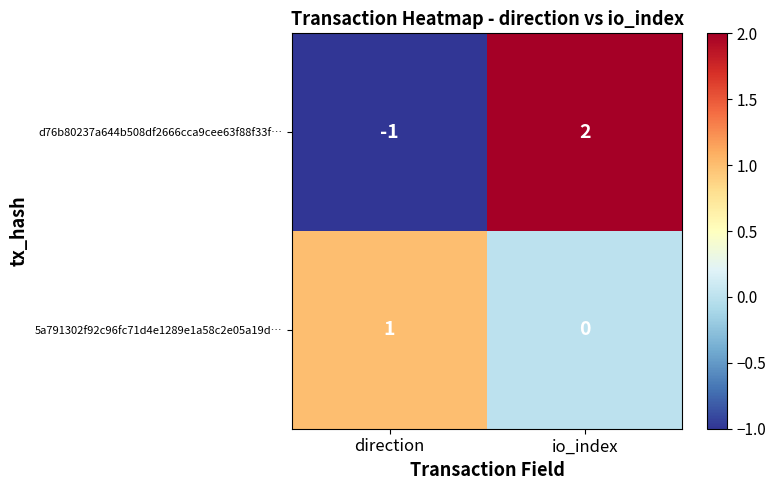

Which category has the highest value across all series?

io_index